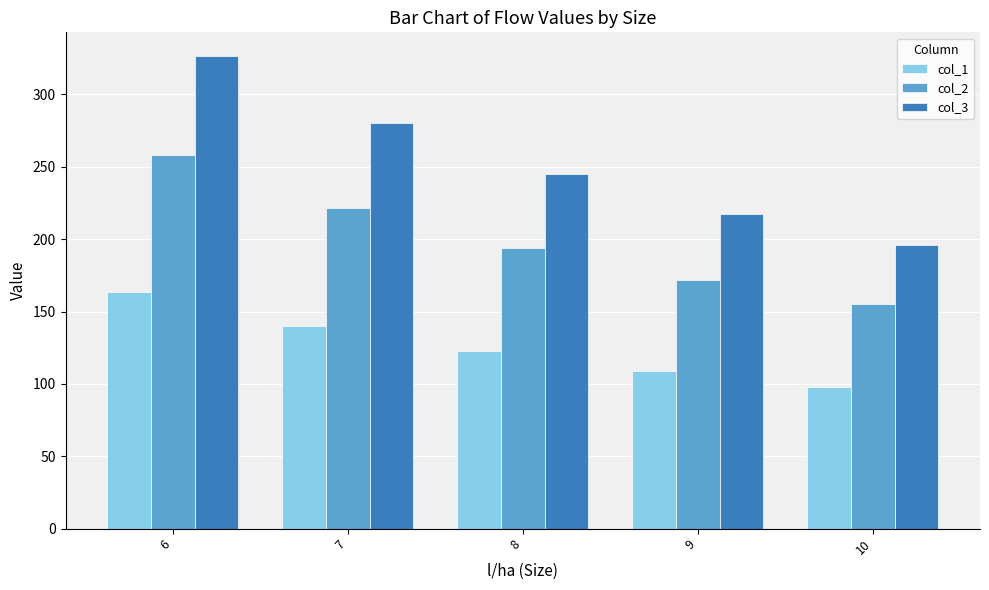

Where is col_2 nearest to the value 206?

8